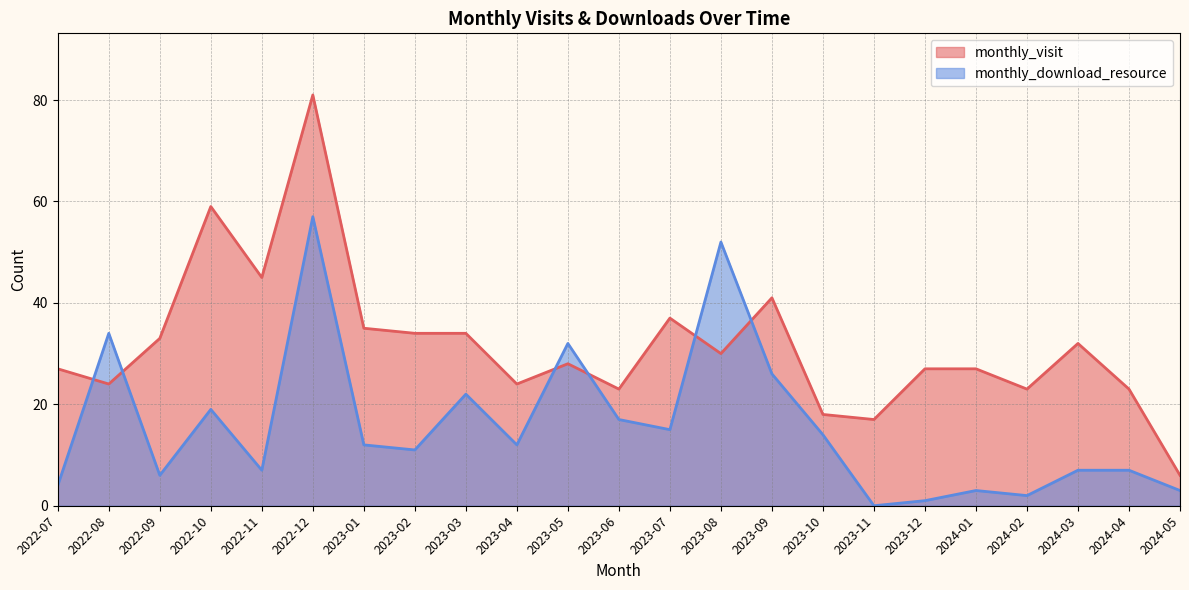

At 2022-11, list the series in order from largest to smallest.

monthly_visit, monthly_download_resource